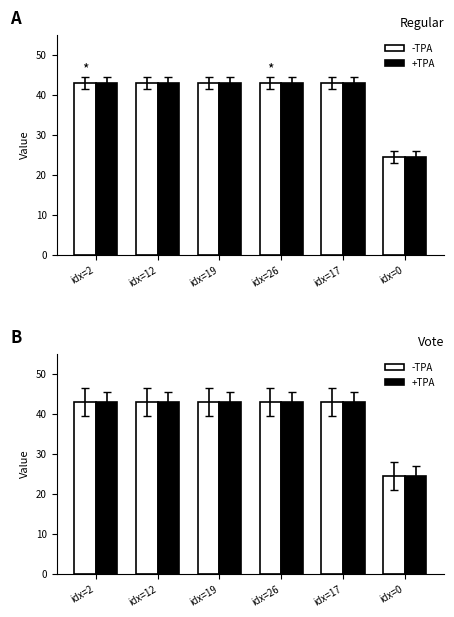

What is the sum of the -TPA values at idx=2 and idx=17?

85.8